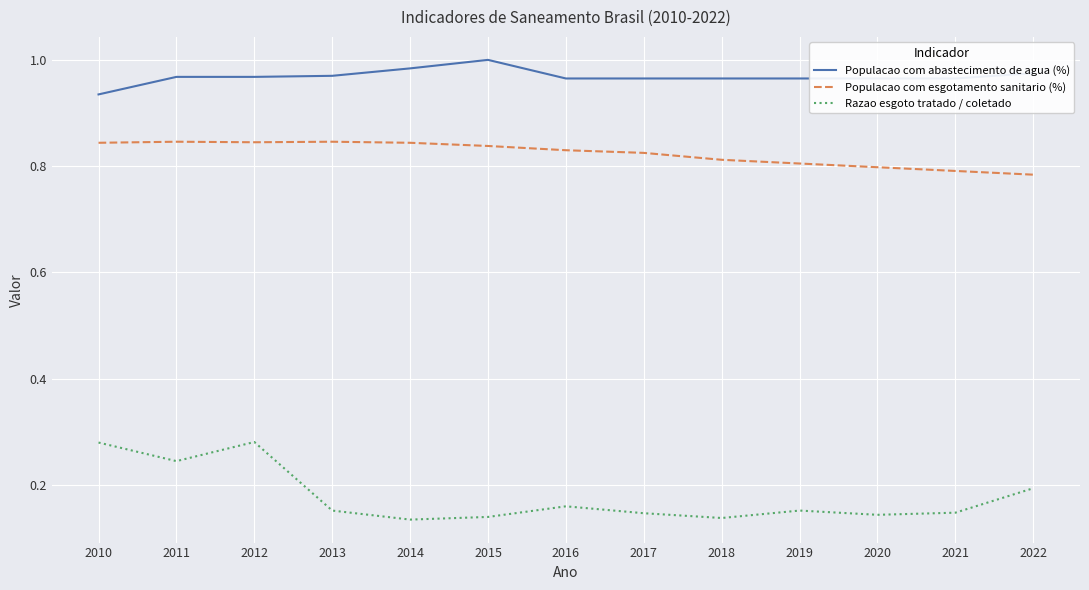

At which label is Populacao com abastecimento de agua (%) closest to 0?

2010